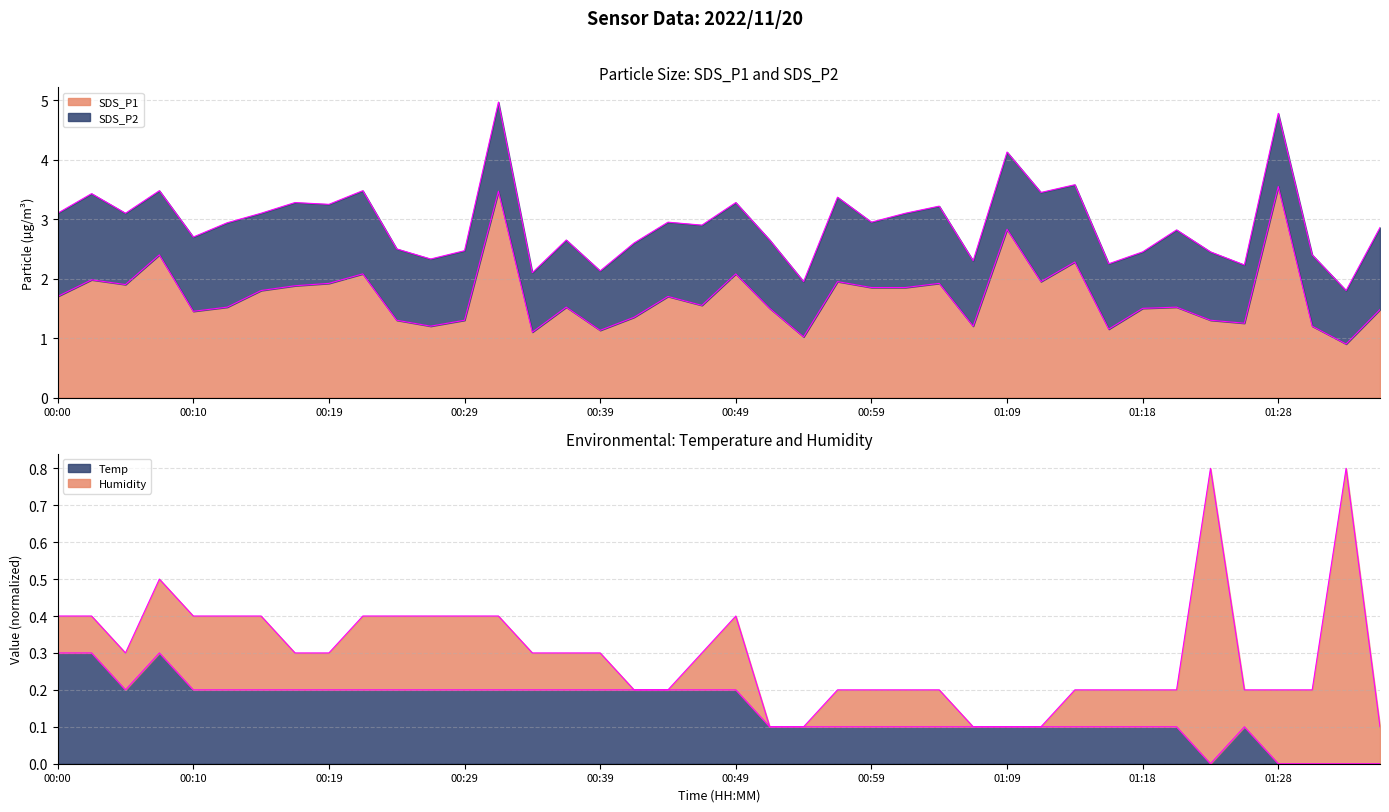

True or false: Temp and SDS_P1 intersect in this chart.

False